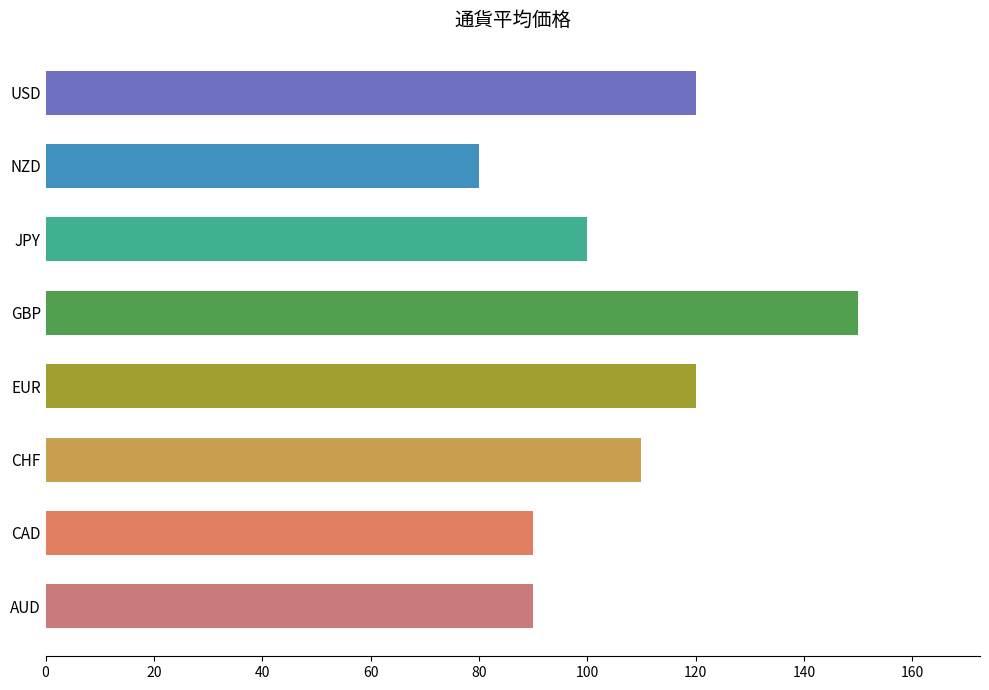

What is the change in value from CAD to EUR?

+30